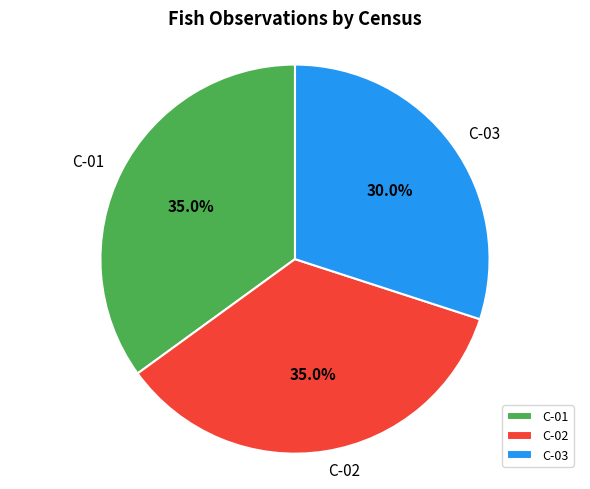

What is the smallest slice in the pie chart?

C-03